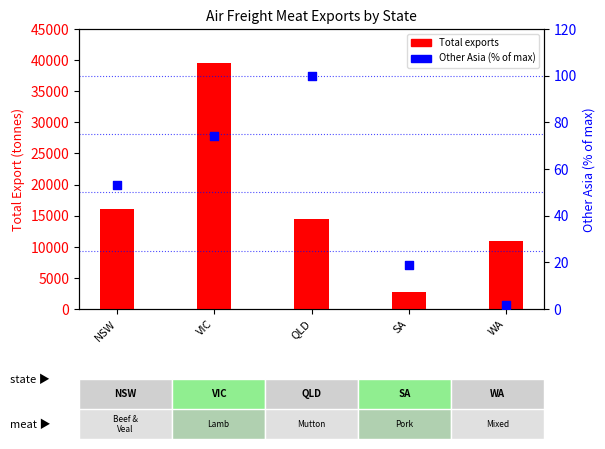

What is the total value across all series at WA?

10924.5